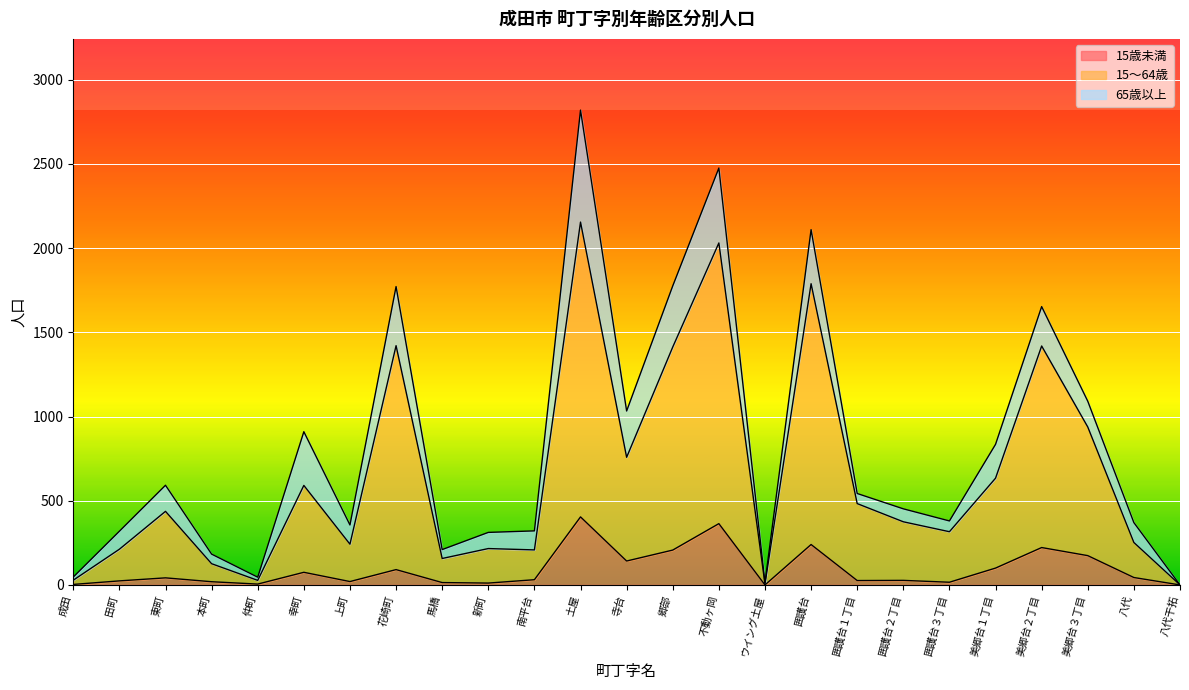

What is the difference between the maximum and minimum values in the 15歳未満 series?

404